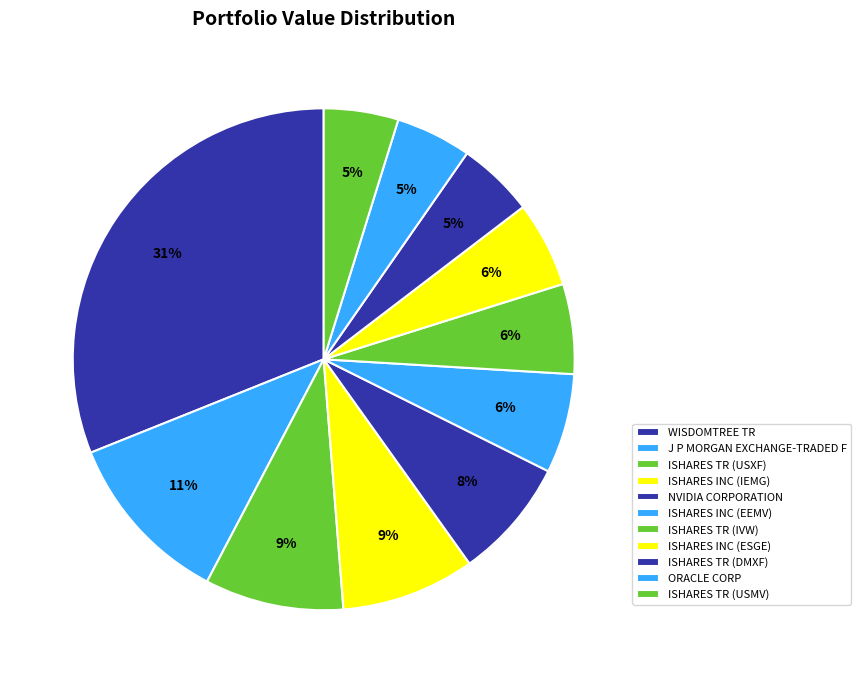

Combined, do ISHARES TR (USXF) and ISHARES INC (ESGE) account for over 50%?

No